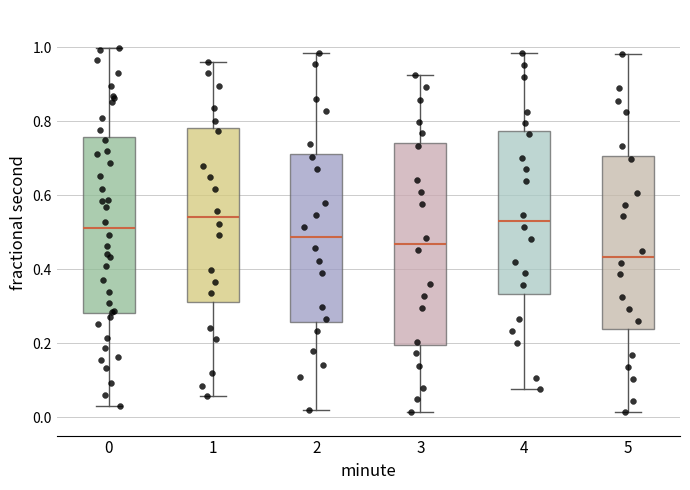

Reading left to right, transcribe this box plot: for each box, give where its median line is, the range the box spans, and where its two whiskers end, as read against the y-axis. The values are not printed on the chart, so give them approximately, as read against the axis.

0: median 0.52, box 0.28 to 0.76, whiskers 0.02 to 1.00
1: median 0.54, box 0.32 to 0.78, whiskers 0.06 to 0.96
2: median 0.48, box 0.26 to 0.72, whiskers 0.02 to 0.98
3: median 0.46, box 0.20 to 0.74, whiskers 0.02 to 0.92
4: median 0.52, box 0.34 to 0.78, whiskers 0.08 to 0.98
5: median 0.44, box 0.24 to 0.70, whiskers 0.02 to 0.98